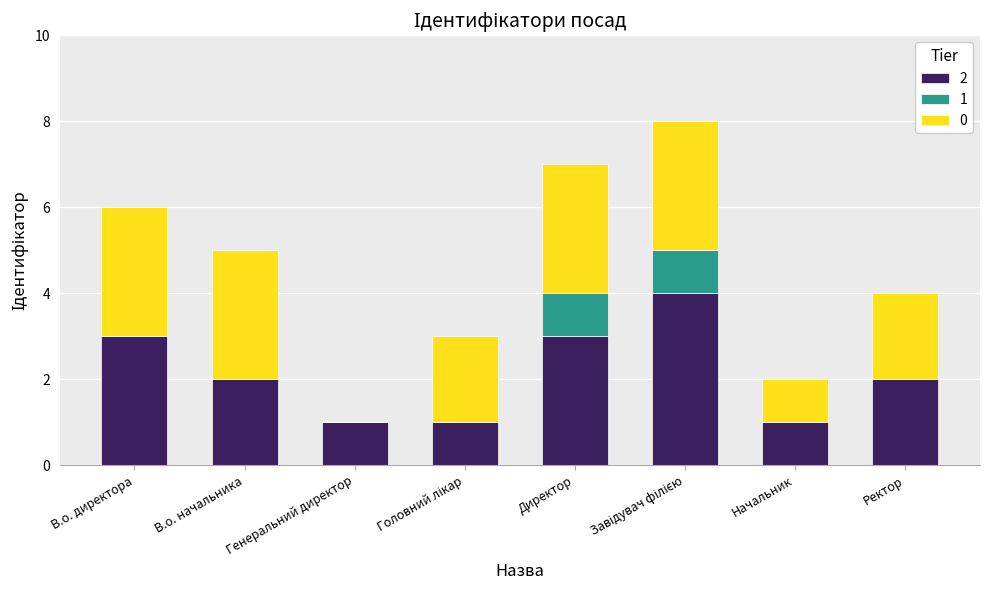

The 2 series shows 3 at Директор. True or false?

True